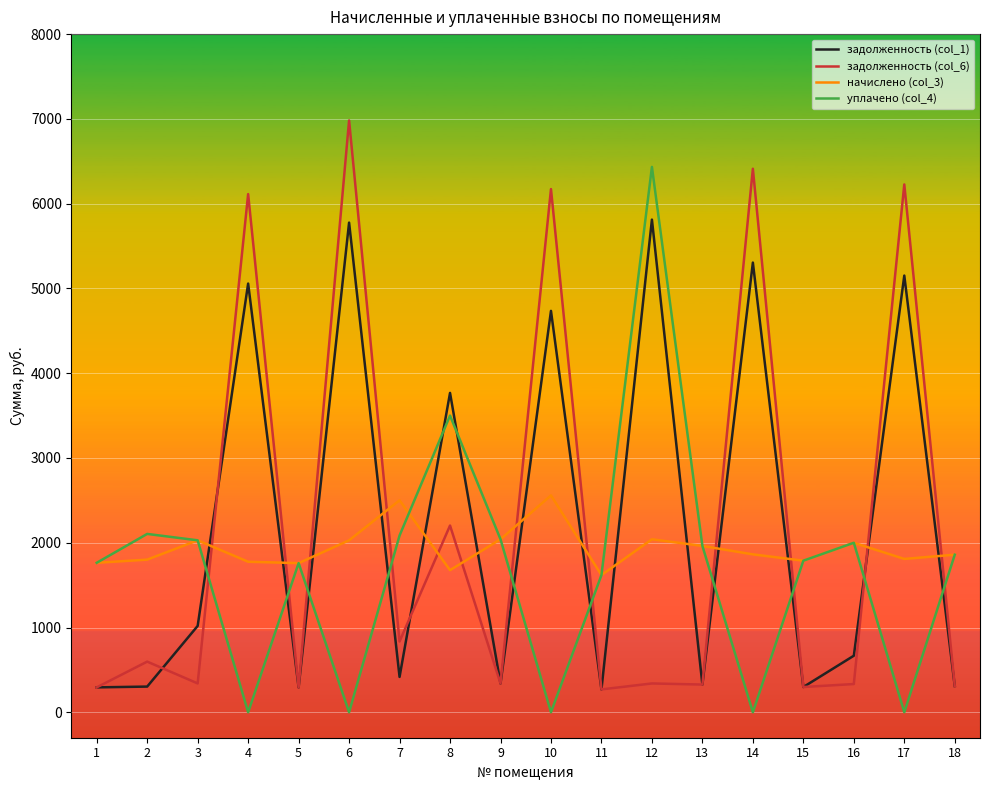

At 14, list the series in order from smallest to largest.

уплачено (col_4), начислено (col_3), задолженность (col_1), задолженность (col_6)